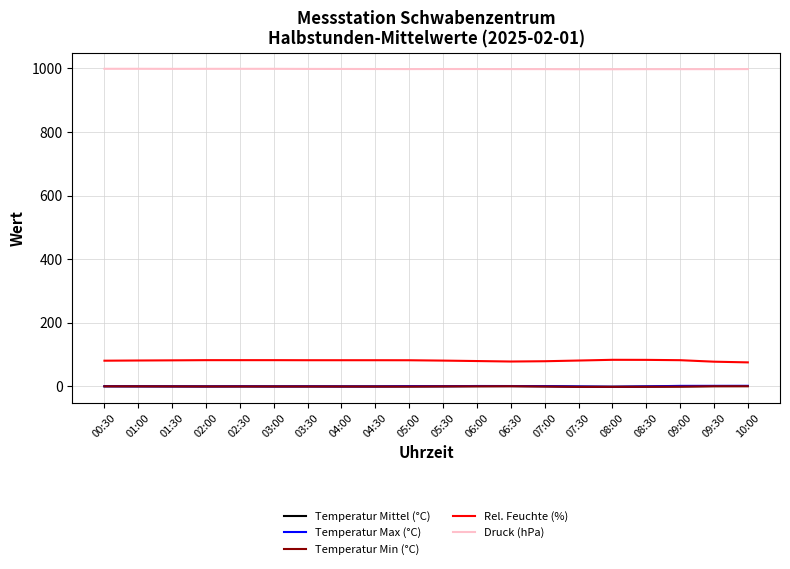

Which series has the largest total across all categories?

Druck (hPa)